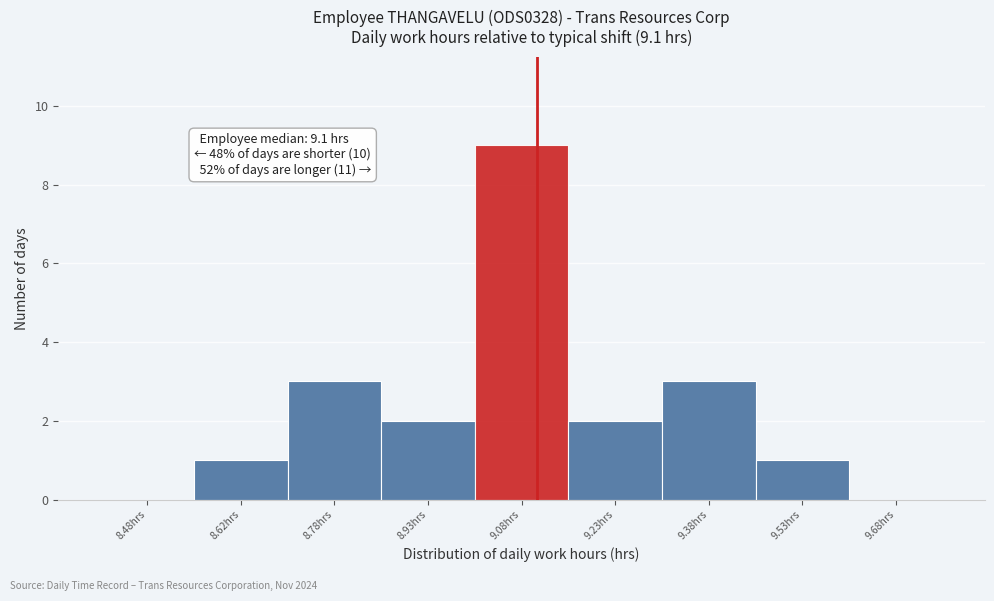

Over which range of the x-axis is the bar tallest?

9.00 to 9.15